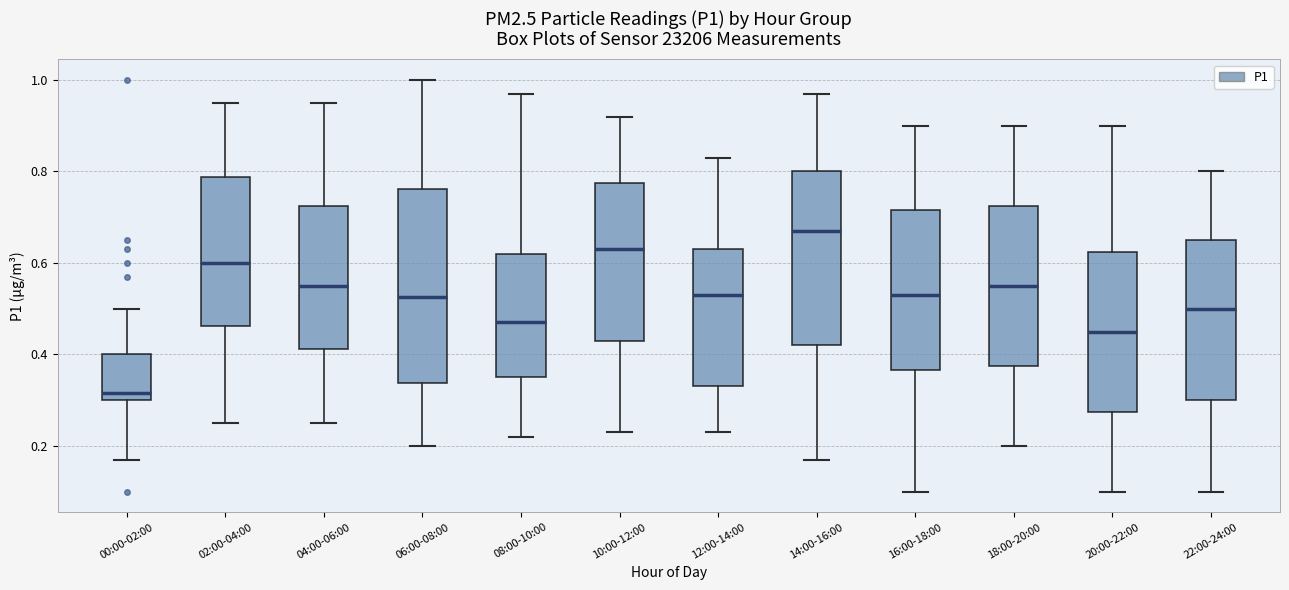

Which box's median line is the lowest?

00:00-02:00